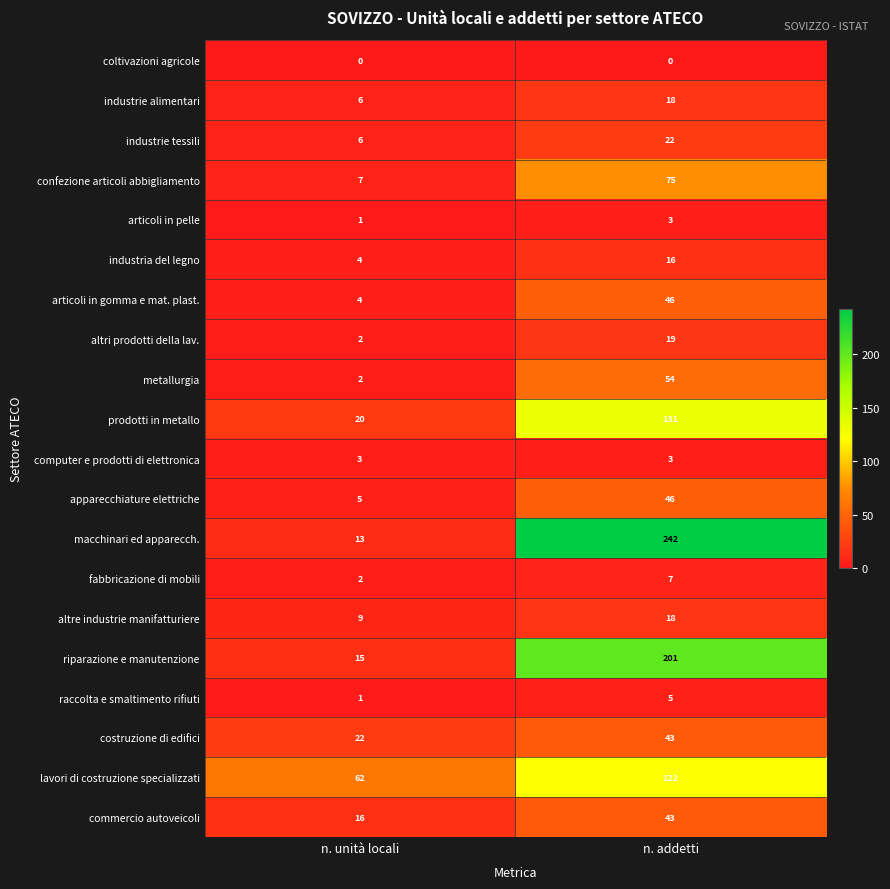

Rank the categories by riparazione e manutenzione value from lowest to highest.

n. unità locali, n. addetti